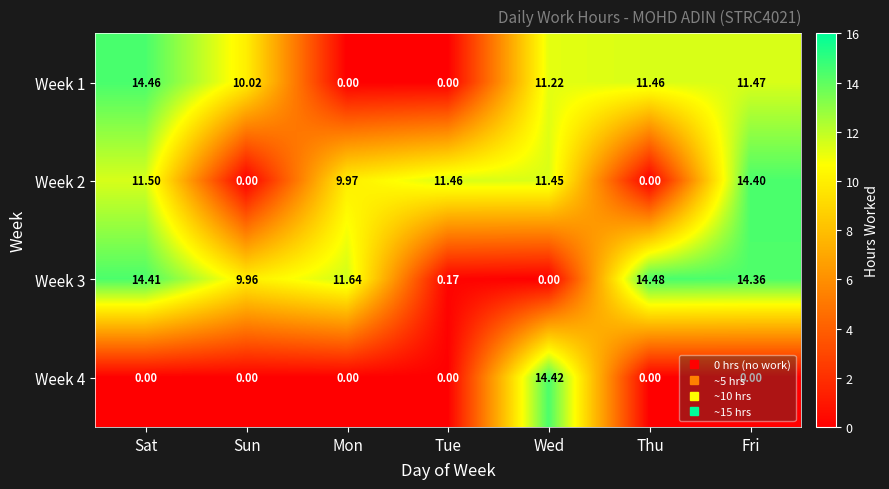

At which category is the sum across all series the highest?

Sat